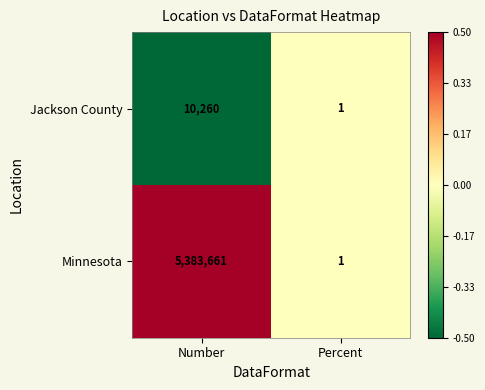

Which category has the highest value in the Minnesota series?

Number